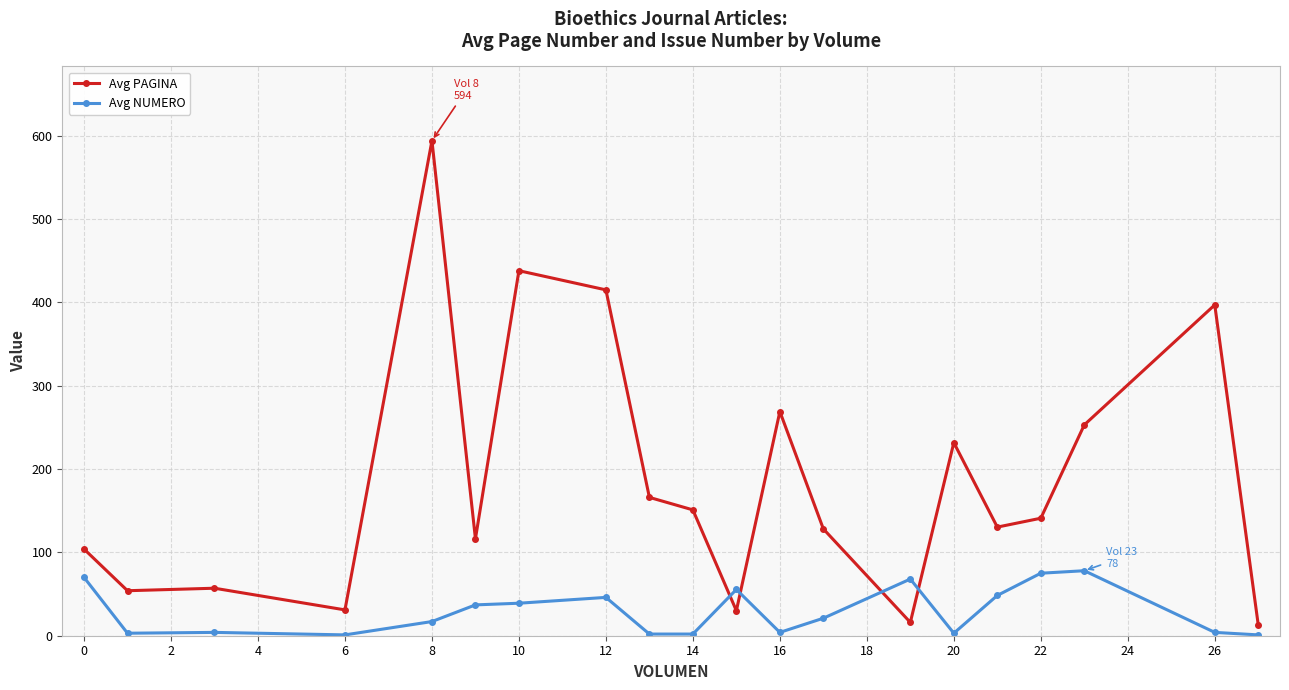

True or false: Avg PAGINA and Avg NUMERO cross at least once.

True